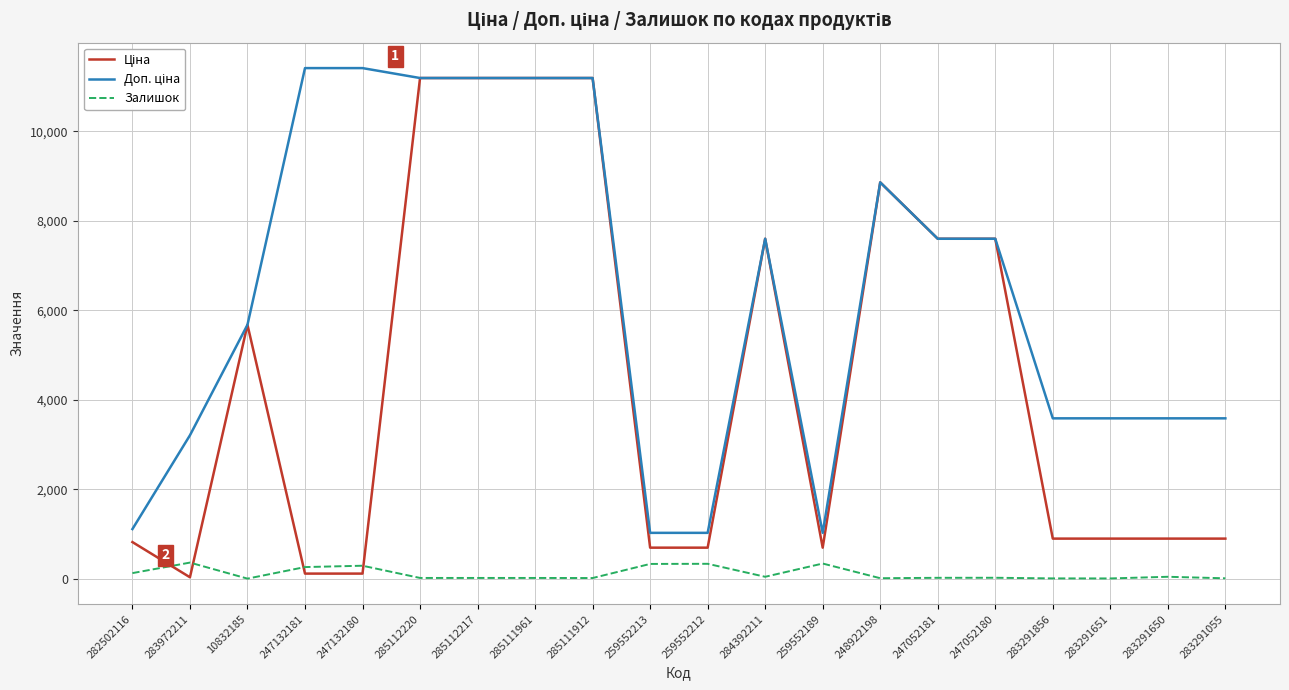

What is the difference between the highest and lowest values at 259552213?

694.6